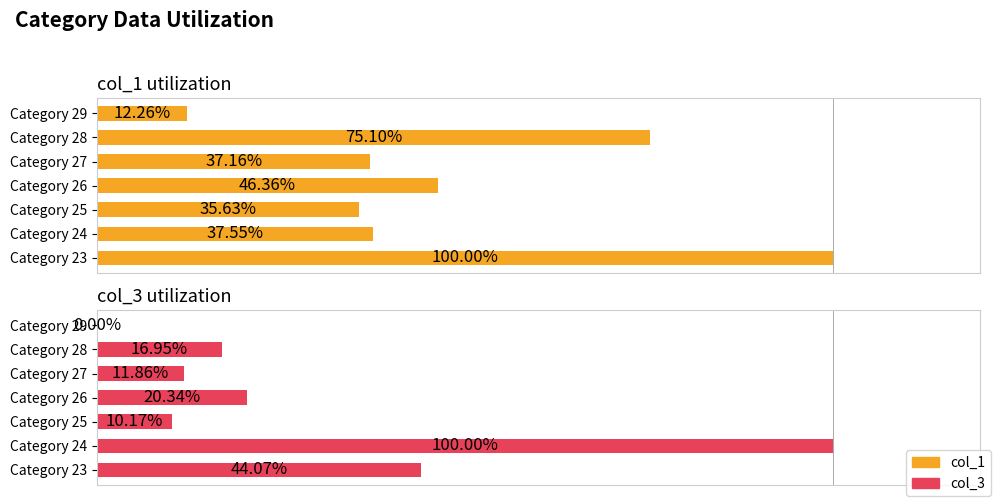

Read the col_1 value at Category 25.

35.6